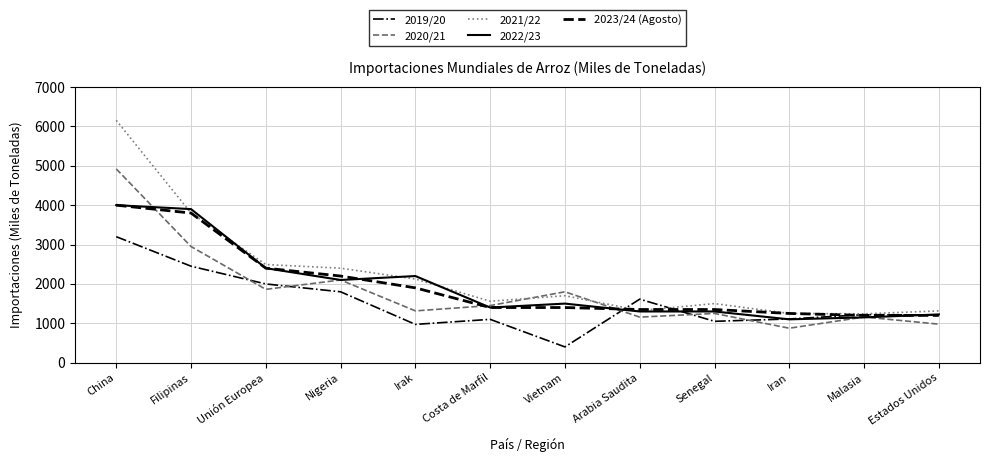

Is the value of 2020/21 at Filipinas greater than the value of 2023/24 (Agosto) at Vietnam?

Yes